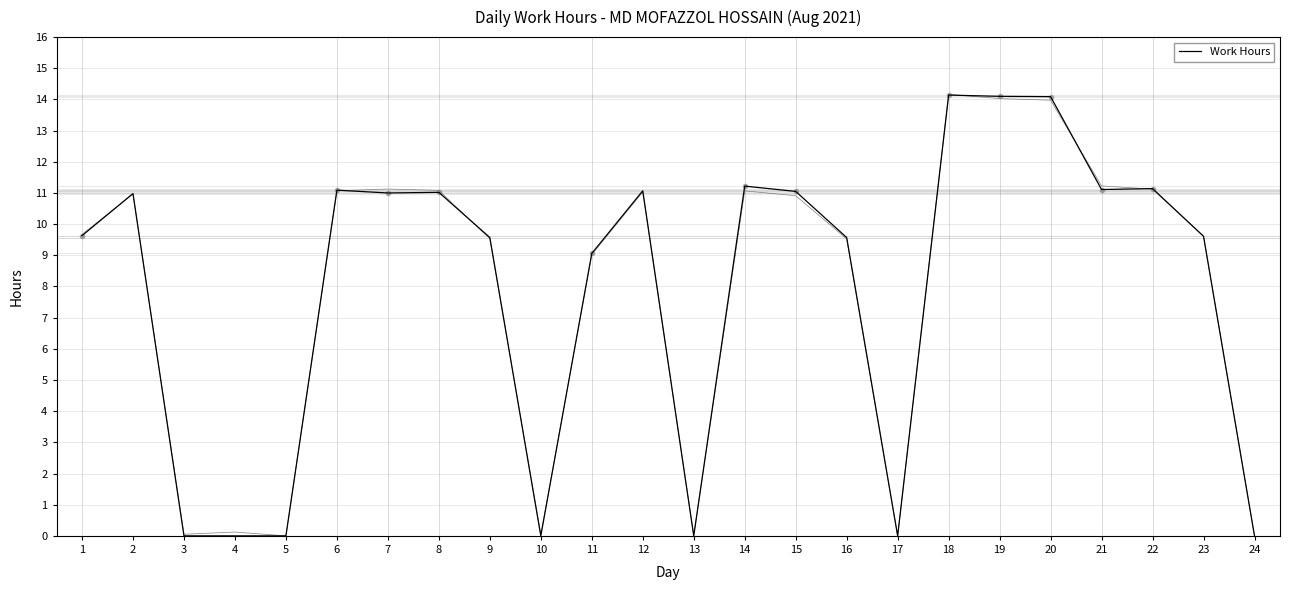

Where is the first local maximum?

2